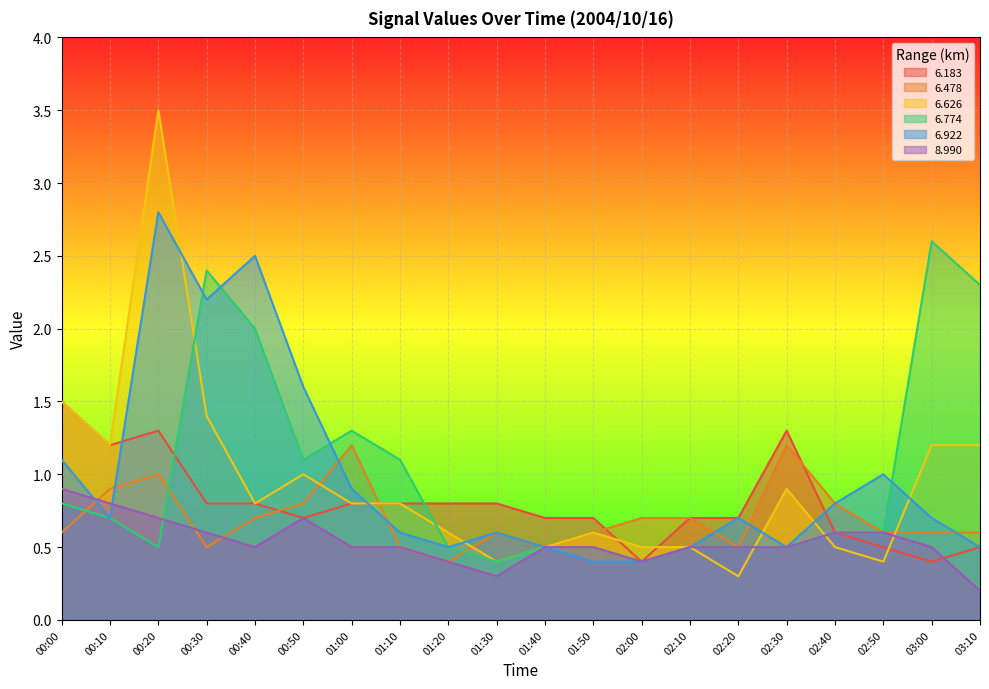

What position from the left is 01:20?

9